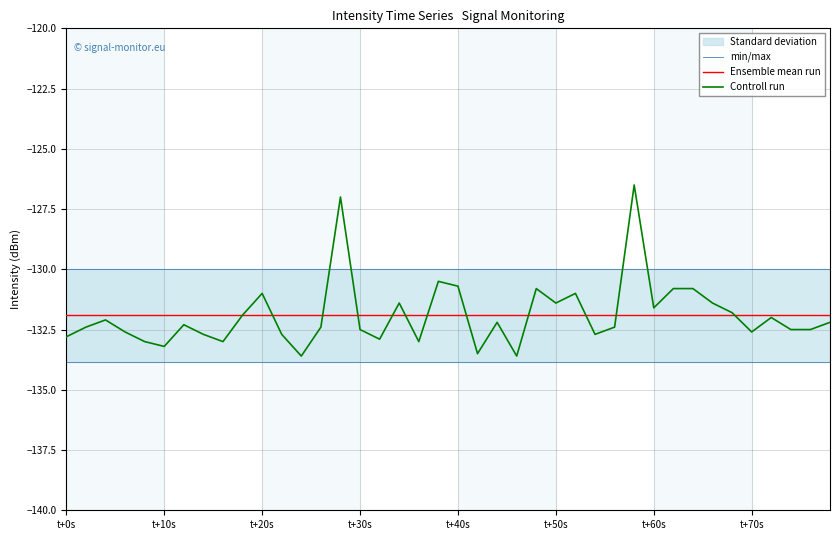

What is the minimum value for Controll run?

-133.6